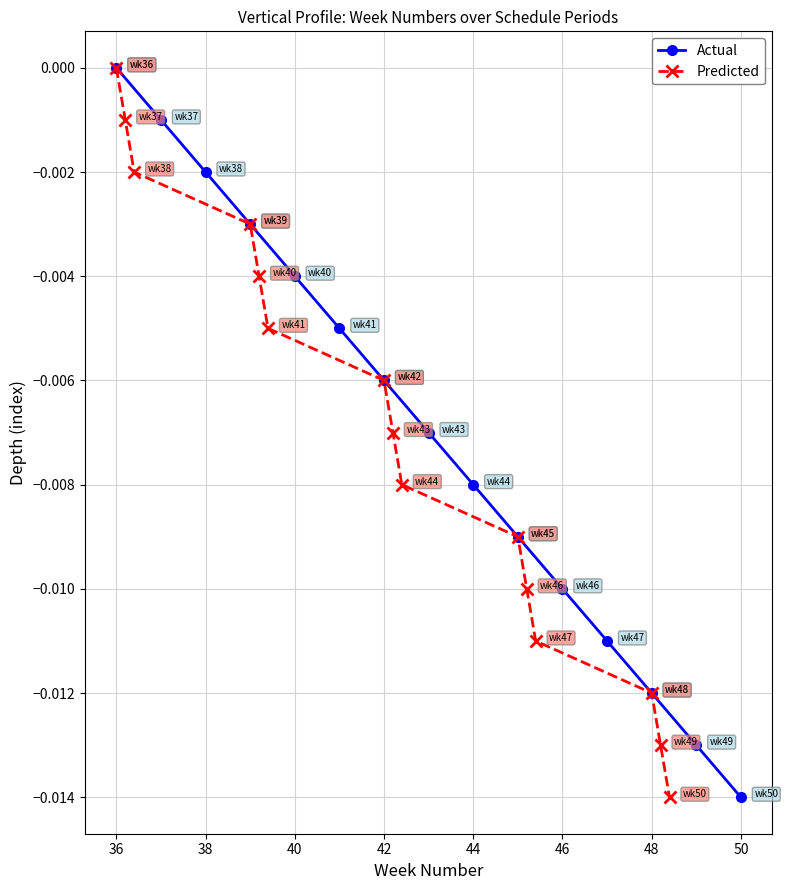

How many data points does each series have?

15